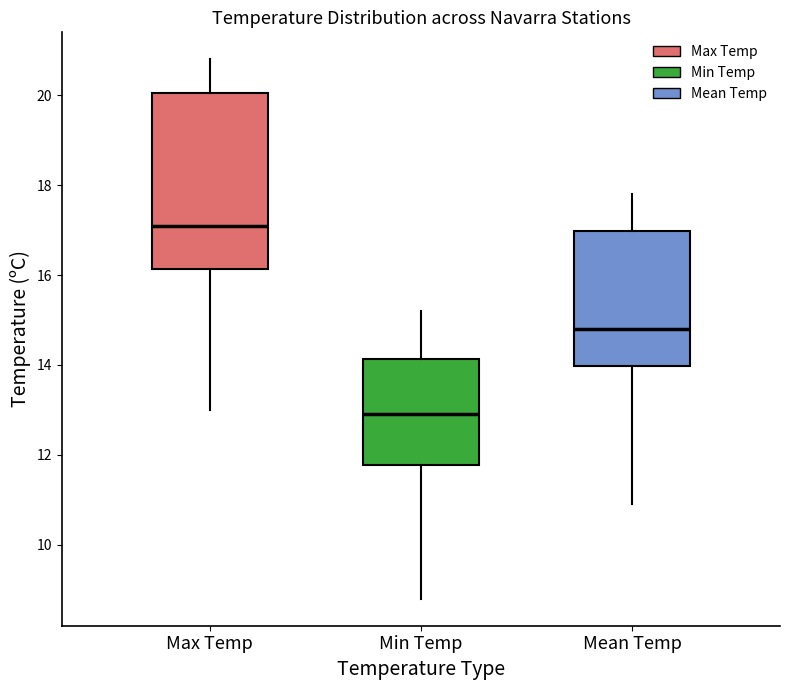

Reading left to right, transcribe this box plot: for each box, give where its median line is, the range the box spans, and where its two whiskers end, as read against the y-axis. The values are not printed on the chart, so give them approximately, as read against the axis.

Max Temp: median 17.2, box 16.2 to 20.0, whiskers 13.0 to 20.8
Min Temp: median 13.0, box 11.8 to 14.2, whiskers 8.8 to 15.2
Mean Temp: median 14.8, box 14.0 to 17.0, whiskers 11.0 to 17.8